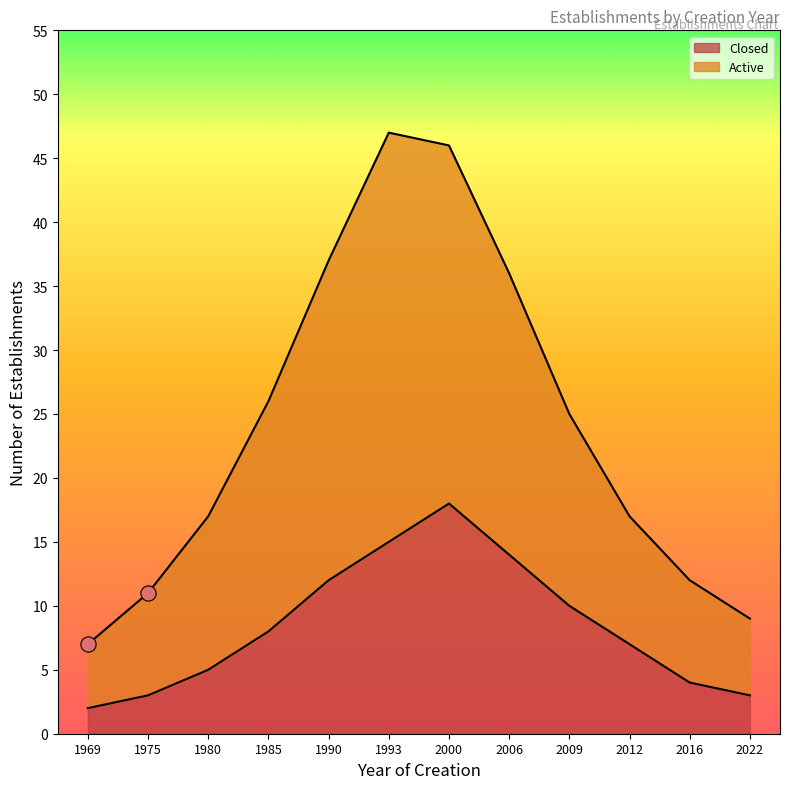

Which series has the largest total across all categories?

Active